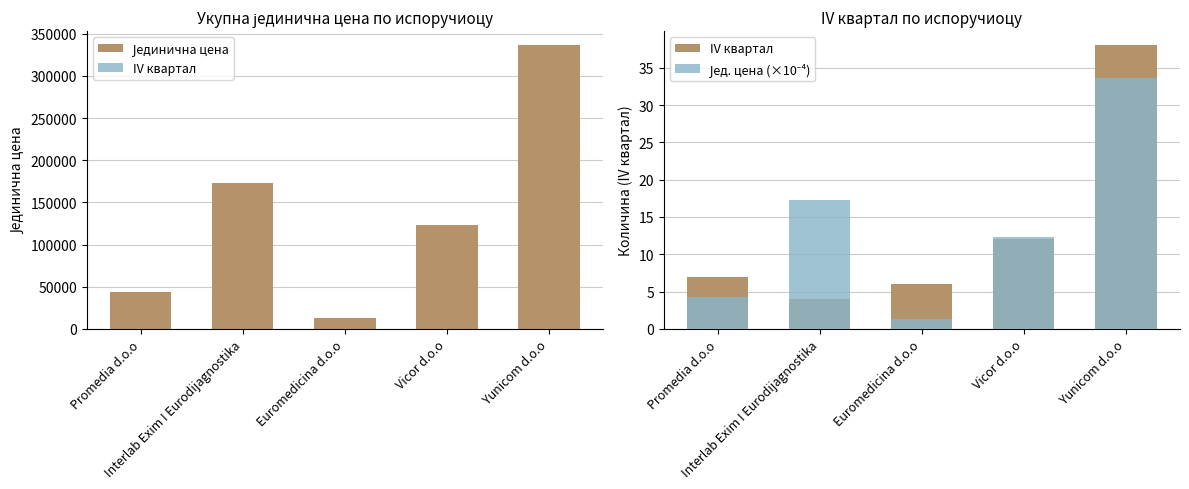

What is the maximum value shown in the chart?

336304.0